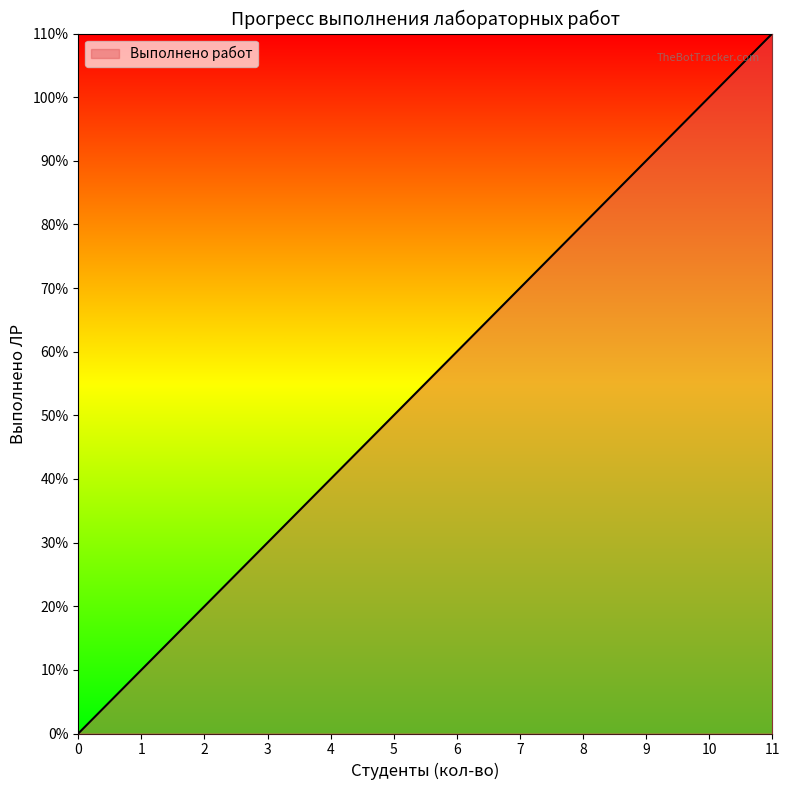

Does the chart display data point markers on the line(s)?

No